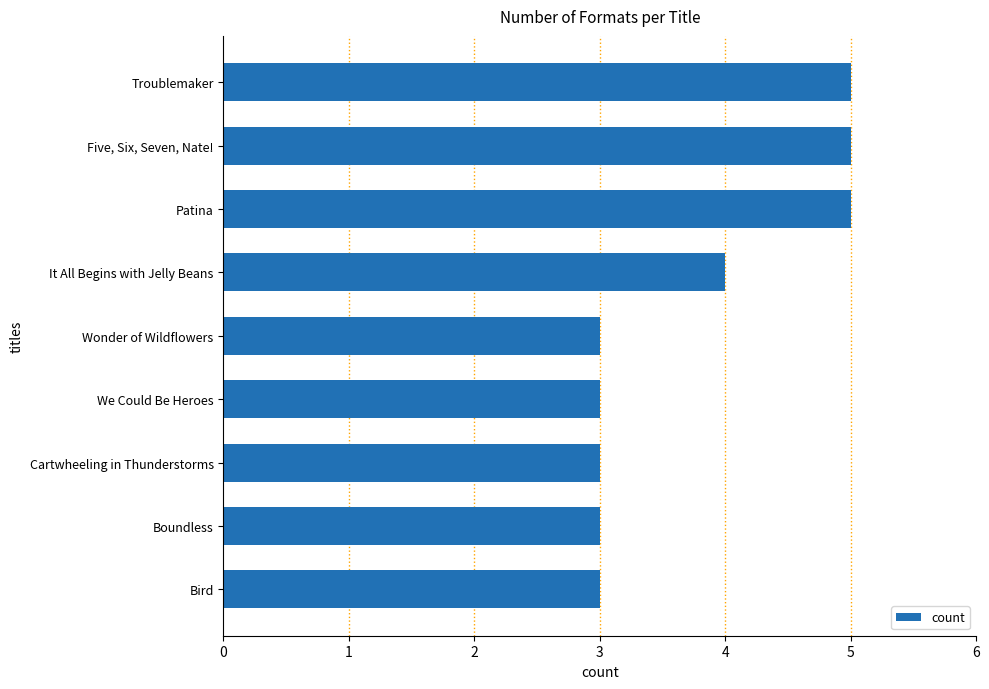

What is the change in value from Cartwheeling in Thunderstorms to It All Begins with Jelly Beans?

+1